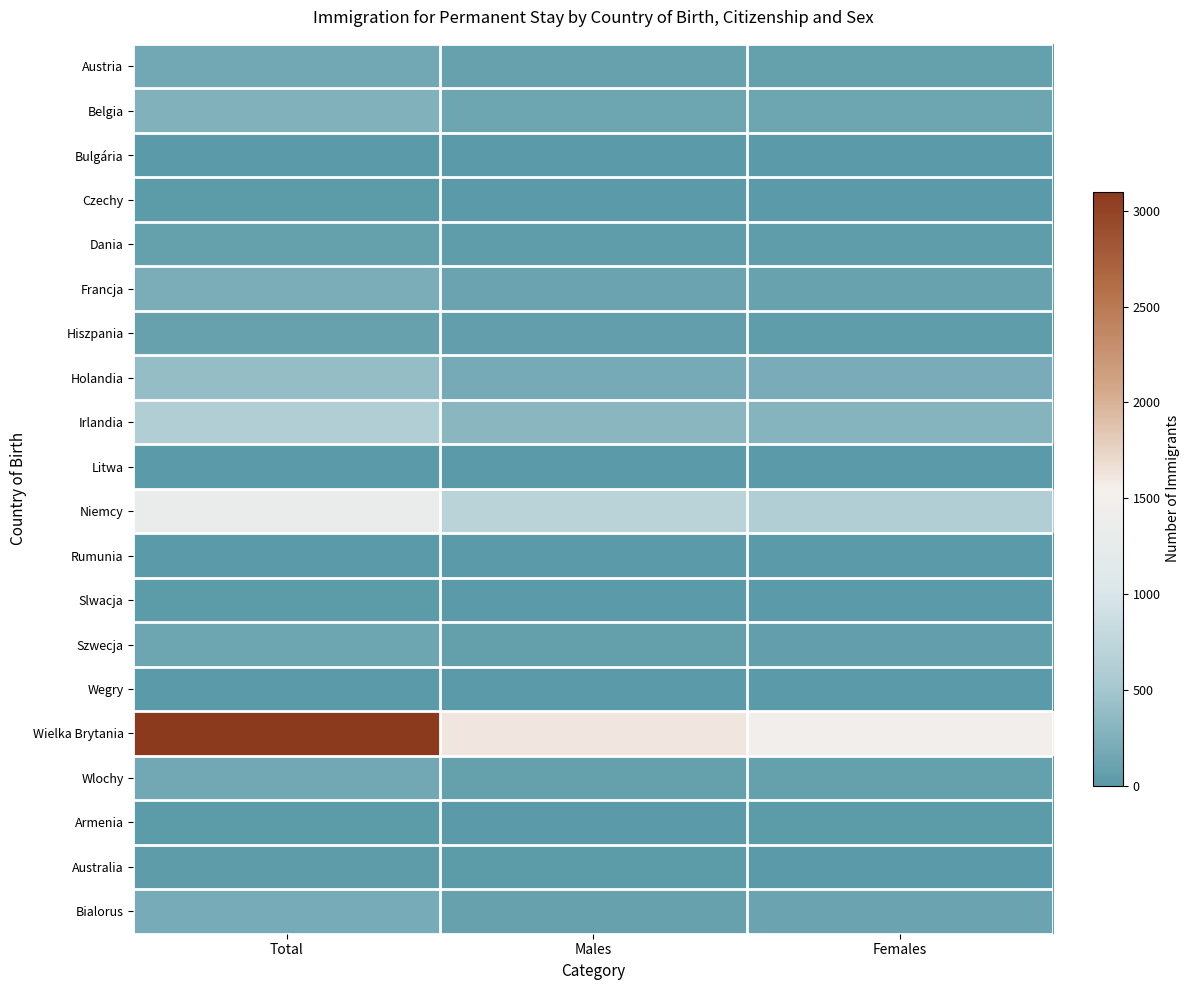

What is the spread (max minus min) of values at Total?

3093